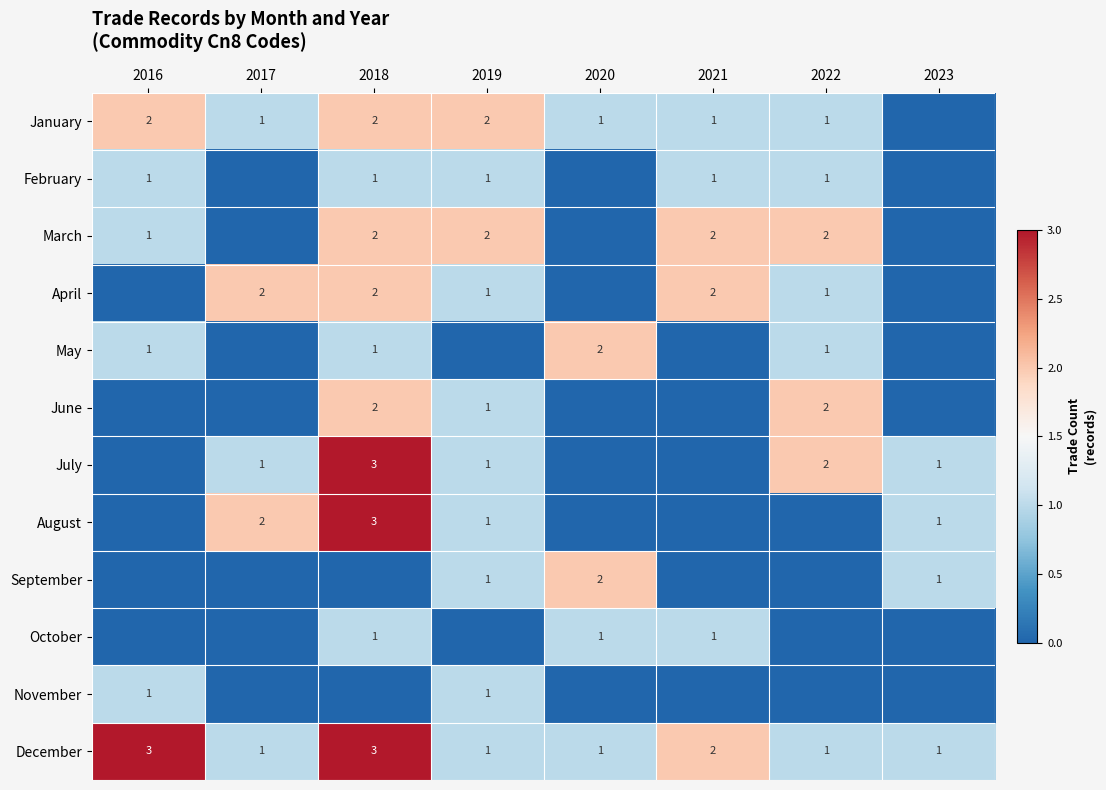

Is it true that October equals 0 at 2018?

False